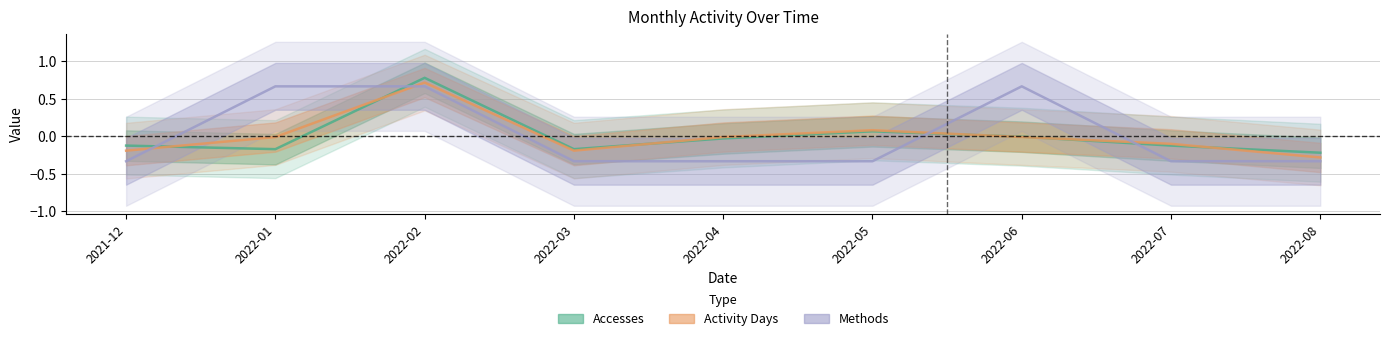

Reading right to left, extract all data points from this chart.

Accesses: 2022-08=-0.2	2022-07=-0.1	2022-06=-0.0	2022-05=0.1	2022-04=-0.0	2022-03=-0.2	2022-02=0.8	2022-01=-0.2	2021-12=-0.1
Activity Days: 2022-08=-0.3	2022-07=-0.1	2022-06=-0.0	2022-05=0.1	2022-04=-0.0	2022-03=-0.2	2022-02=0.7	2022-01=-0.0	2021-12=-0.2
Methods: 2022-08=-0.3	2022-07=-0.3	2022-06=0.7	2022-05=-0.3	2022-04=-0.3	2022-03=-0.3	2022-02=0.7	2022-01=0.7	2021-12=-0.3